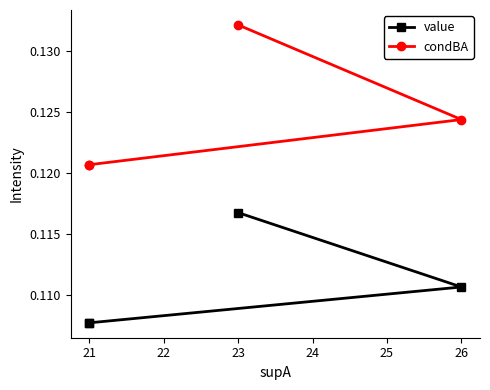

At how many categories does at least one series exceed 0?

4